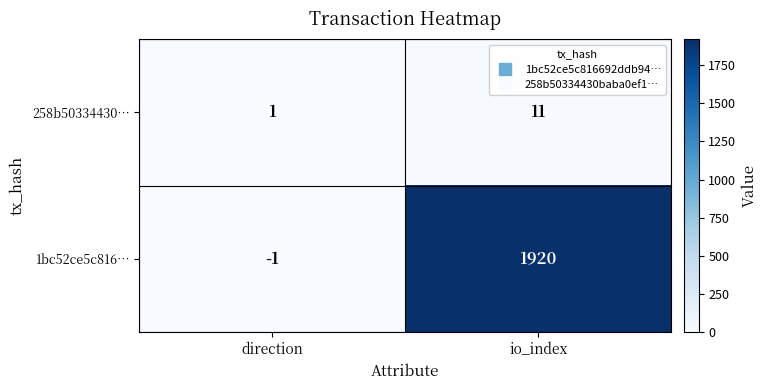

What is the spread (max minus min) of values at direction?

2